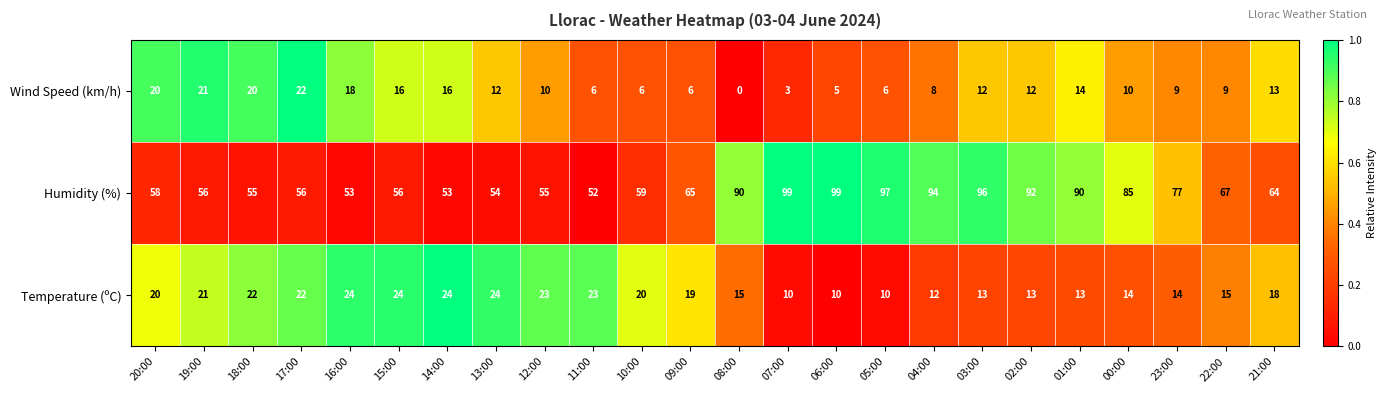

What is the maximum value shown in the chart?

99